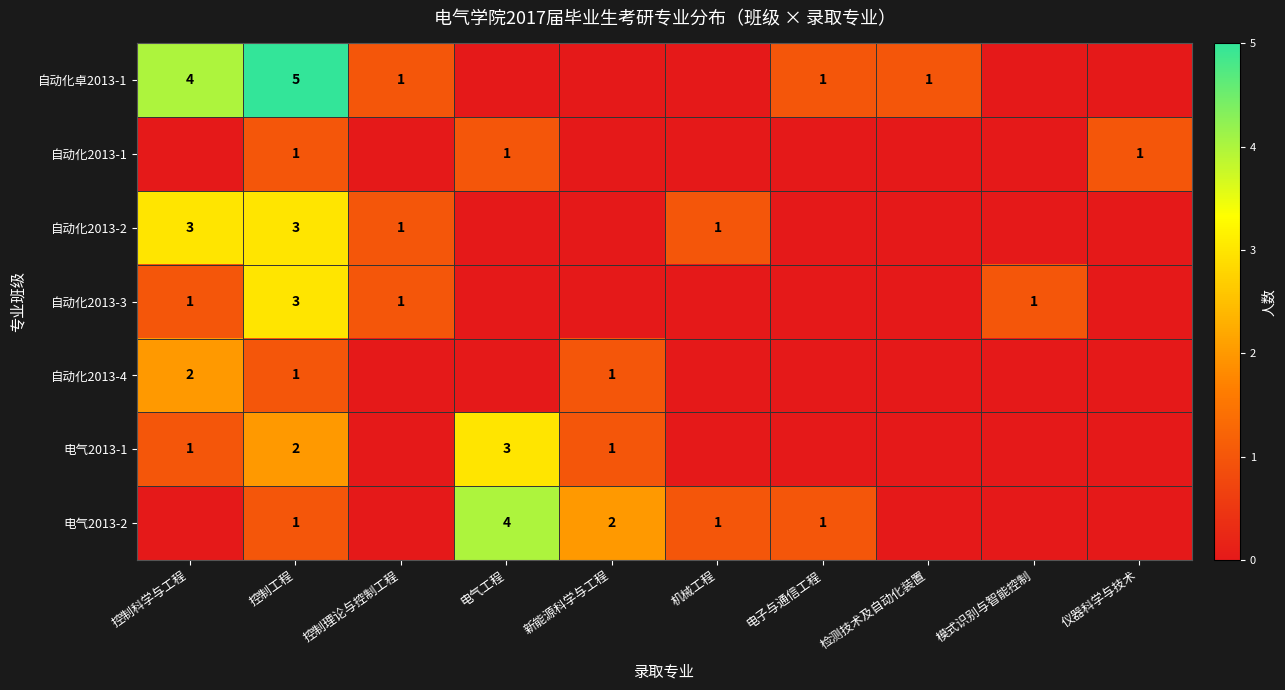

The 自动化2013-4 series shows 1 at 新能源科学与工程. True or false?

True